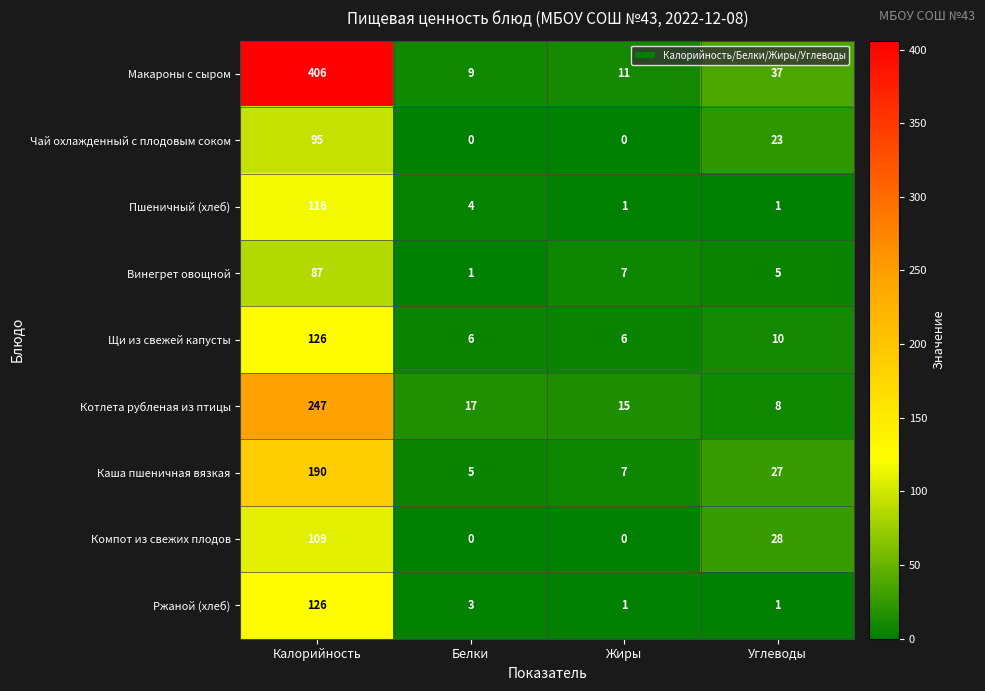

At which category is the sum across all series the highest?

Калорийность